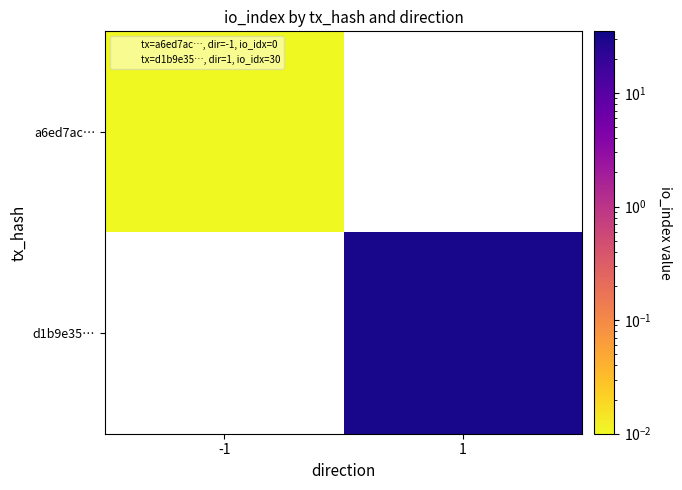

At which label does a6ed7ac… reach its peak?

-1